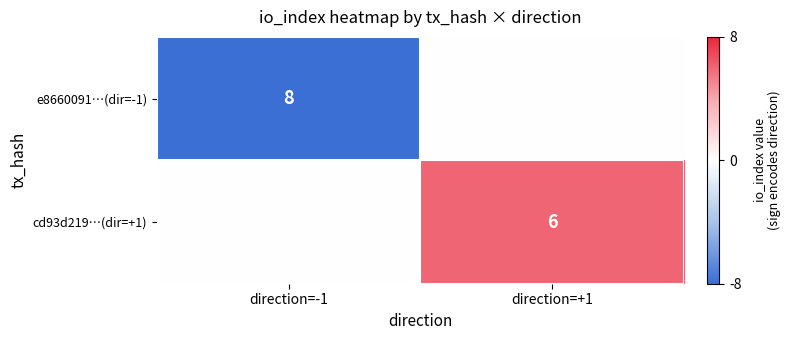

Is it true that cd93d219…(dir=+1) equals 3 at direction=+1?

False